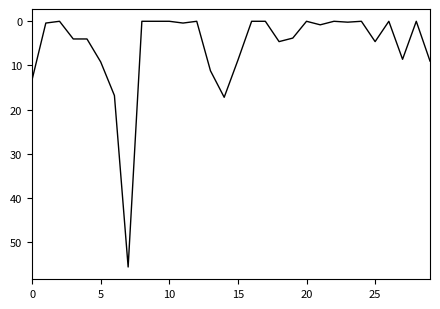

How many lines are shown in the chart?

1